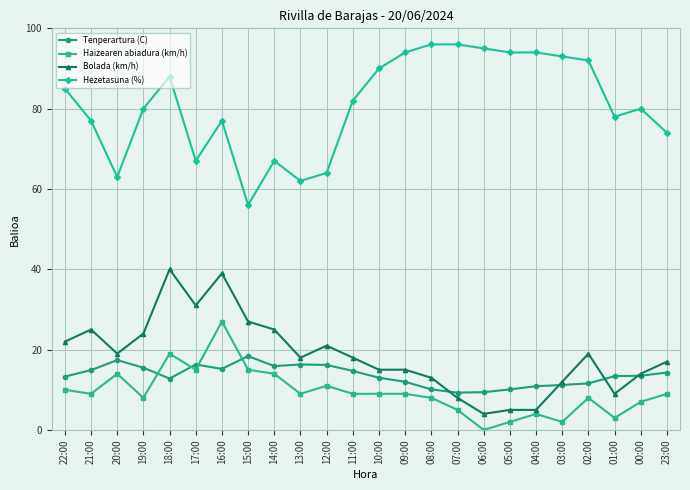

True or false: Hezetasuna (%) and Haizearen abiadura (km/h) cross at least once.

False